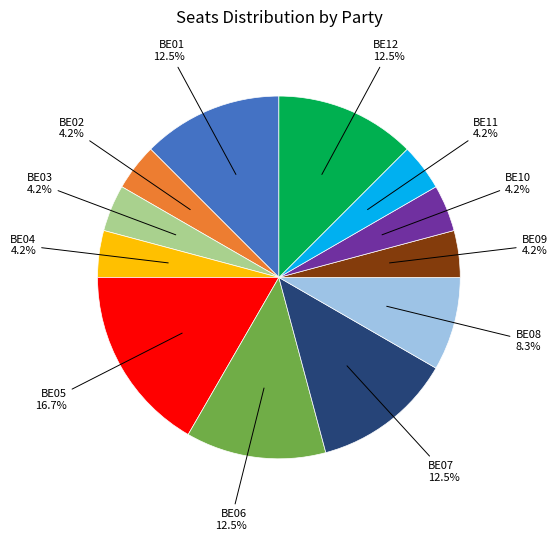

Combined, what portion of the pie is BE08 and BE02?

12.5%